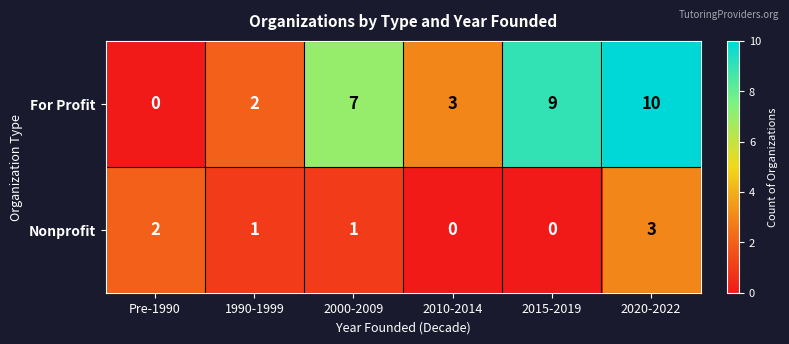

Count the number of categories in the chart.

6